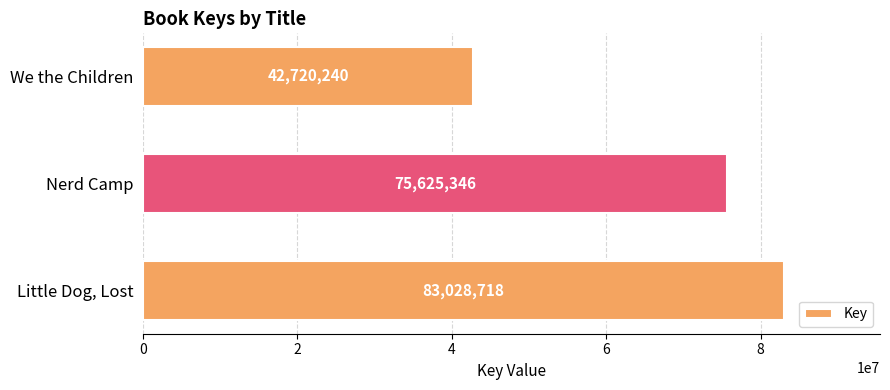

What is the difference between the maximum and minimum values?

40308478